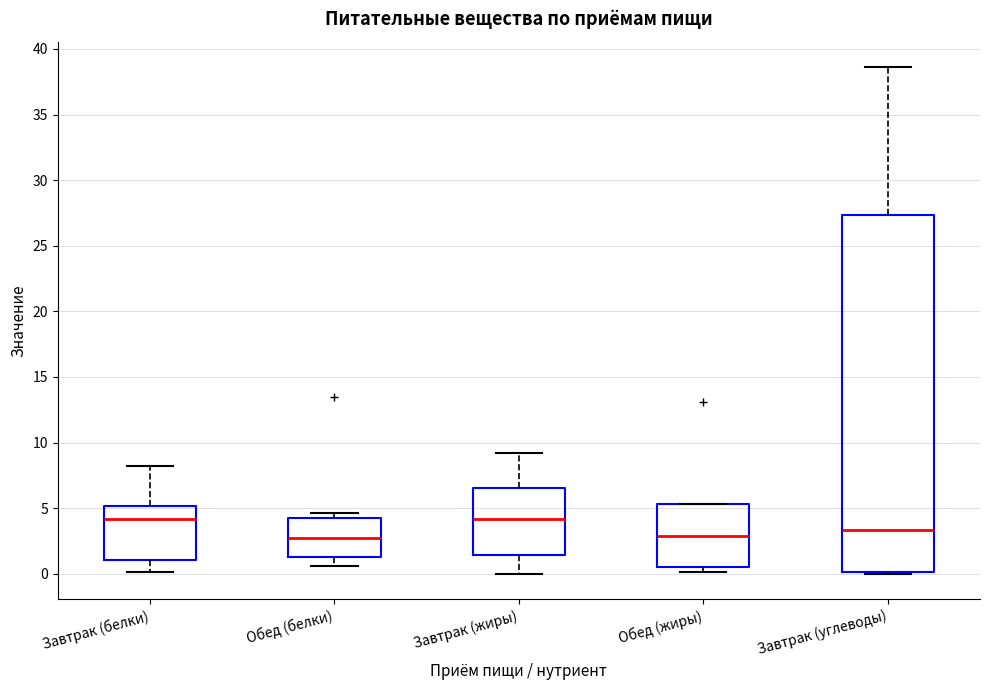

Where does the median line of the box for Завтрак (углеводы) sit on the y-axis? The values are not printed on the chart, so give them approximately, as read against the axis.

3.5